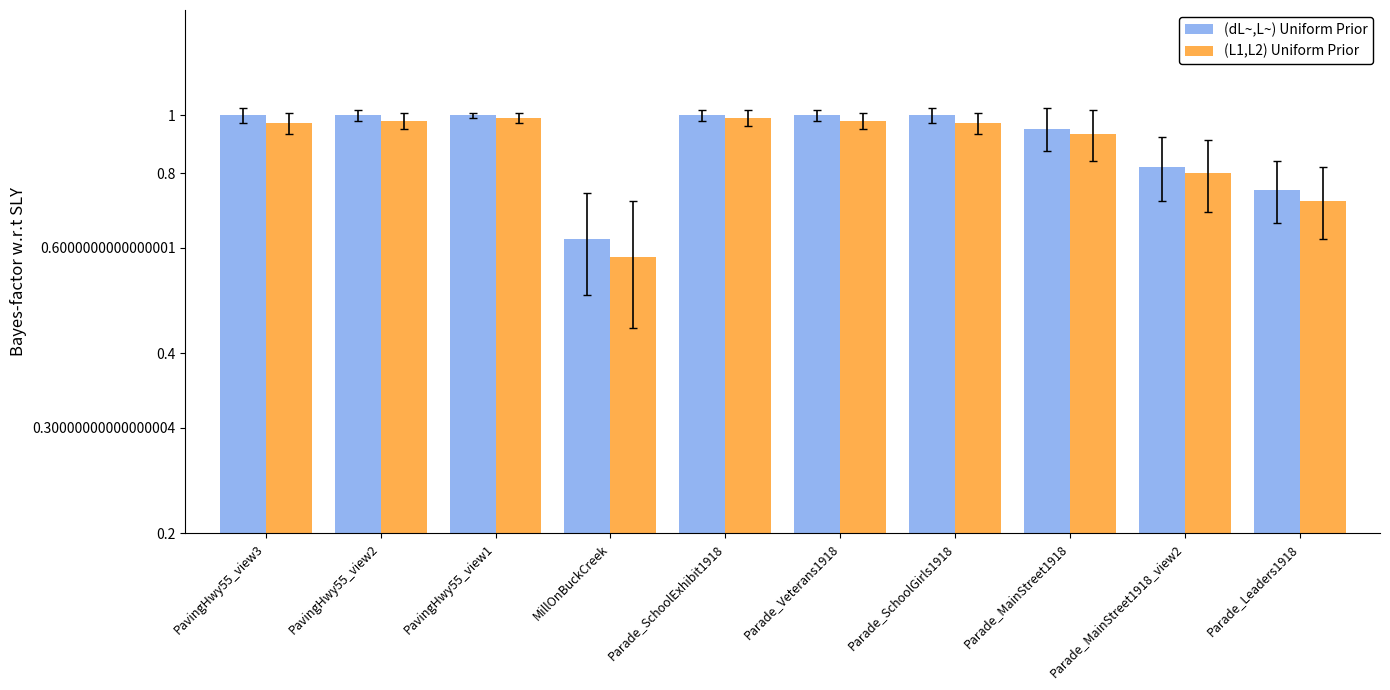

Does the chart contain stacked bars?

No